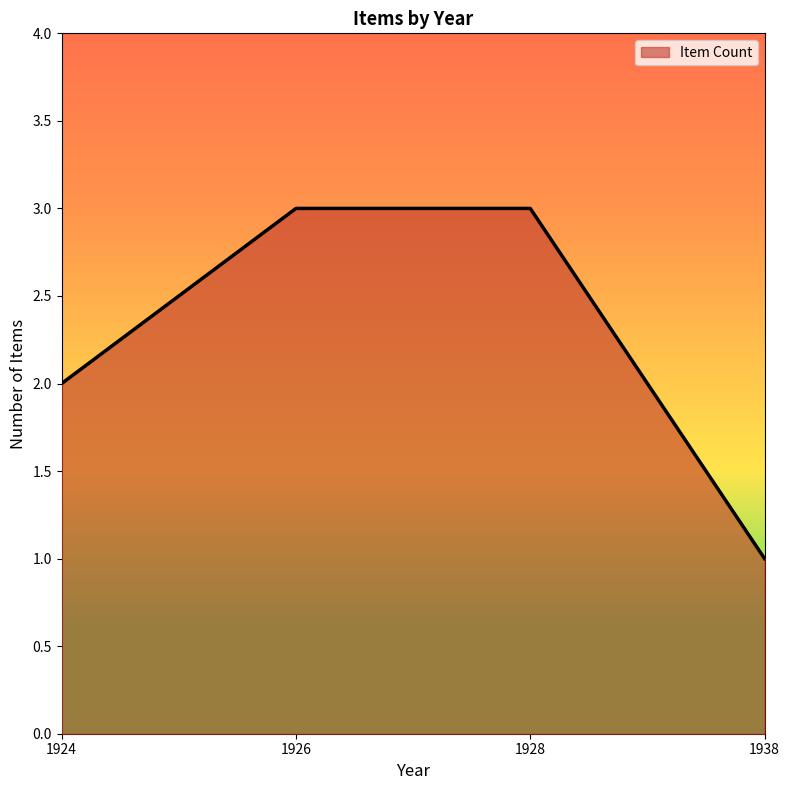

What is the greatest value displayed?

3